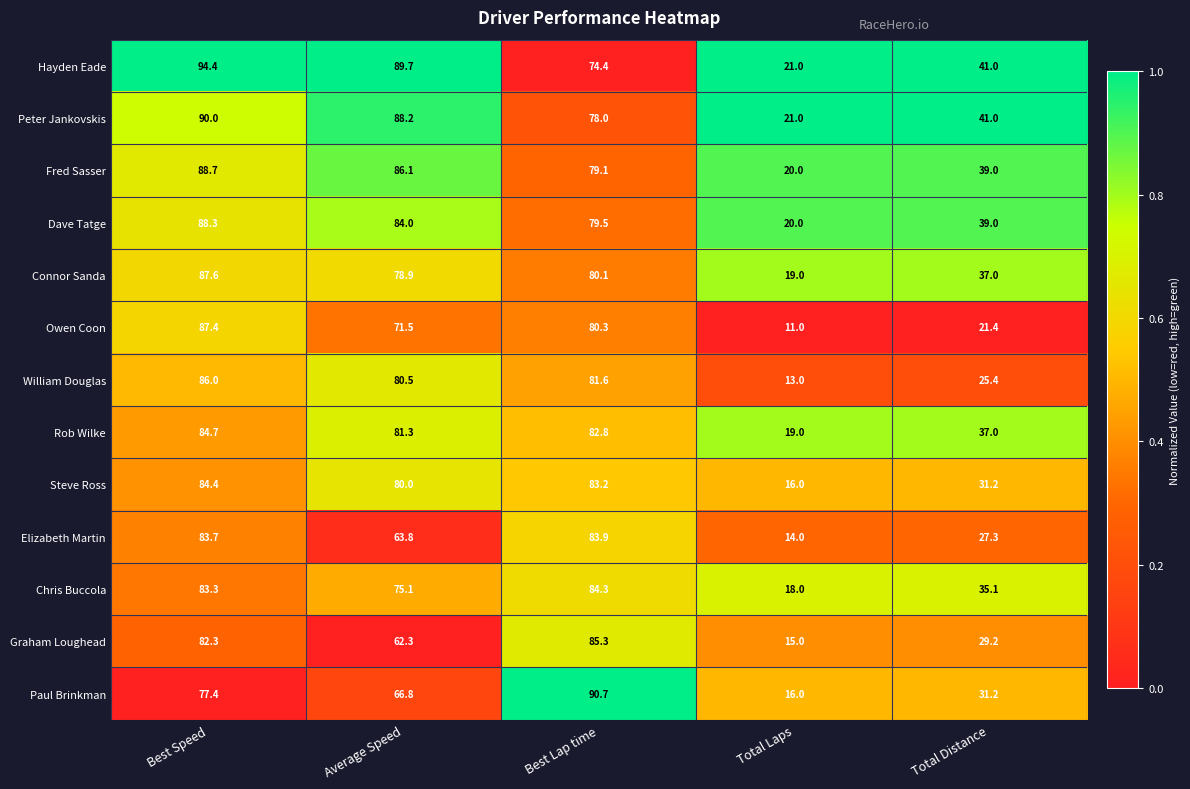

List the series in order of their peak value, highest first.

Hayden Eade, Paul Brinkman, Peter Jankovskis, Fred Sasser, Dave Tatge, Connor Sanda, Owen Coon, William Douglas, Graham Loughead, Rob Wilke, Steve Ross, Chris Buccola, Elizabeth Martin